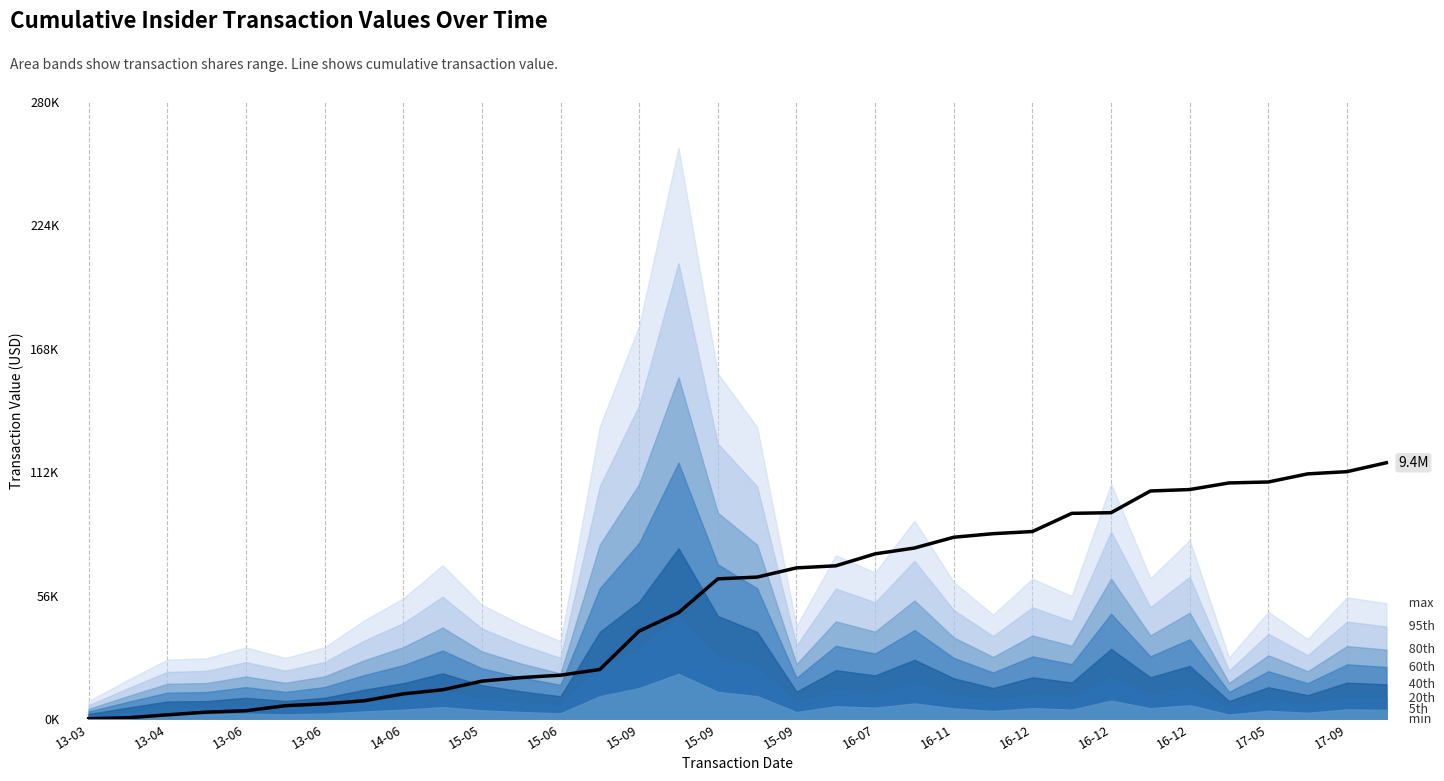

What is the difference between the maximum and minimum values?

116376.9